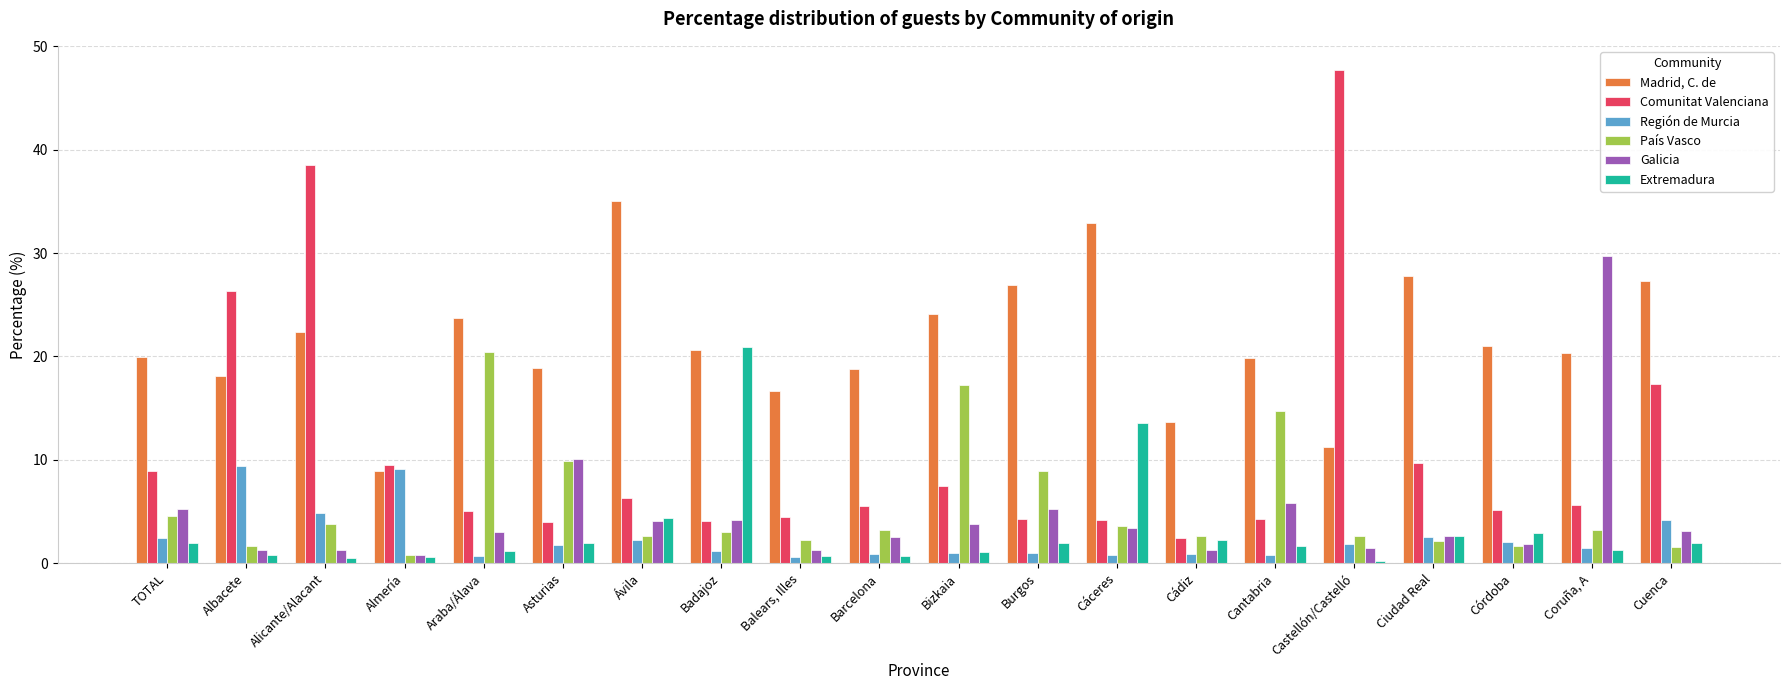

How many categories are shown in the chart?

20